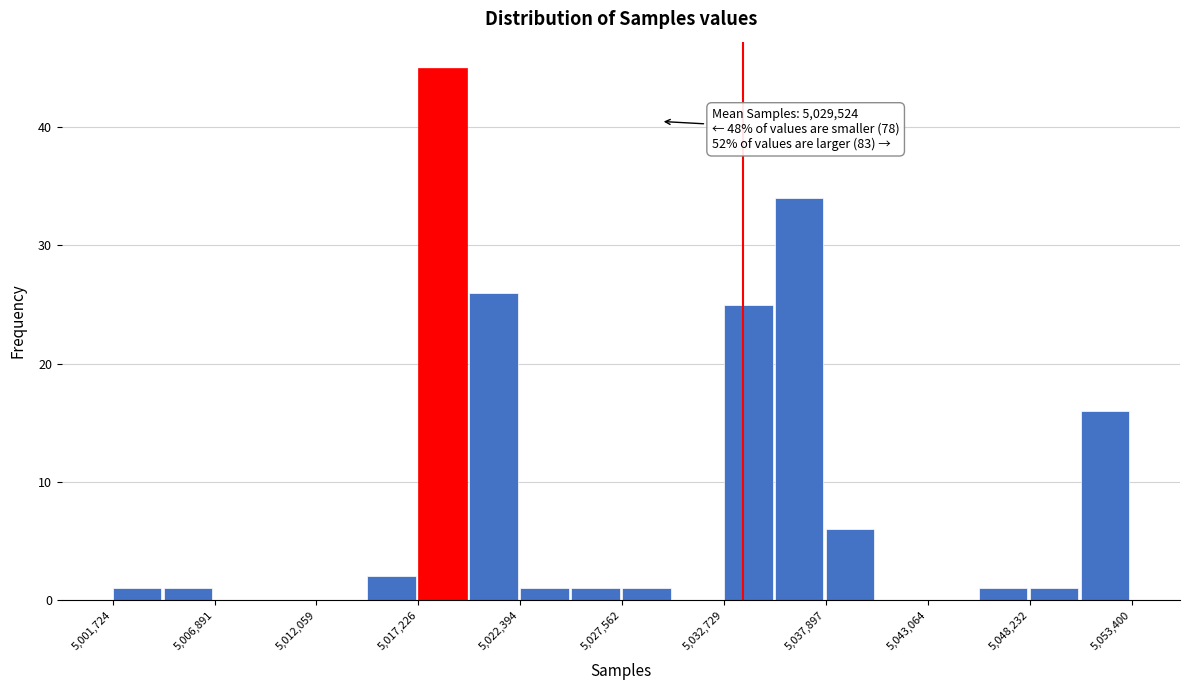

Around what value on the x-axis is the tallest bar? Give the approximate position of its centre, as read against the axis.

5018000